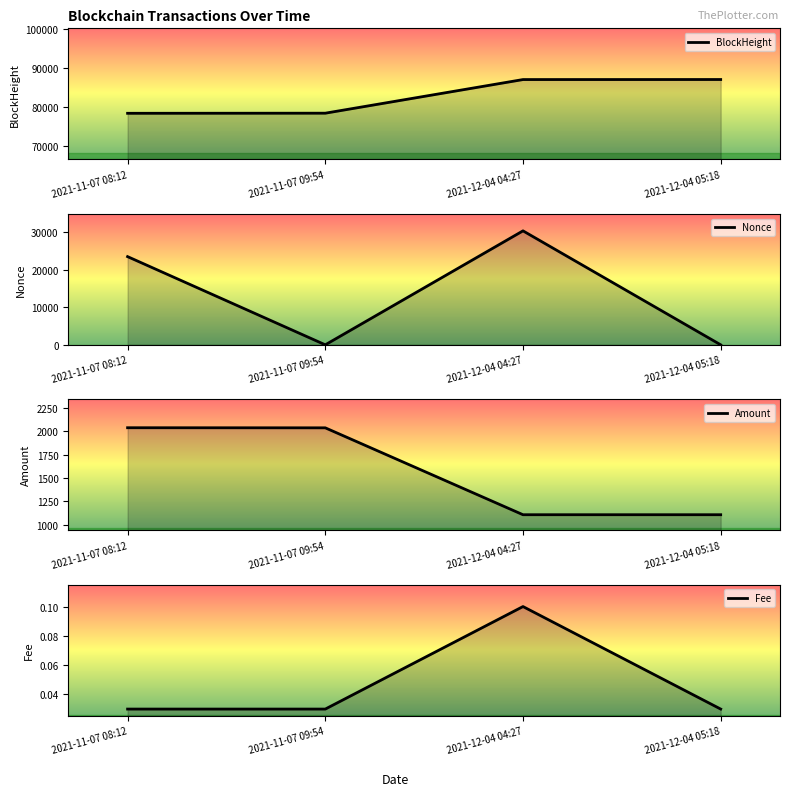

Rank the series by their maximum value, from lowest to highest.

Fee, Amount, Nonce, BlockHeight